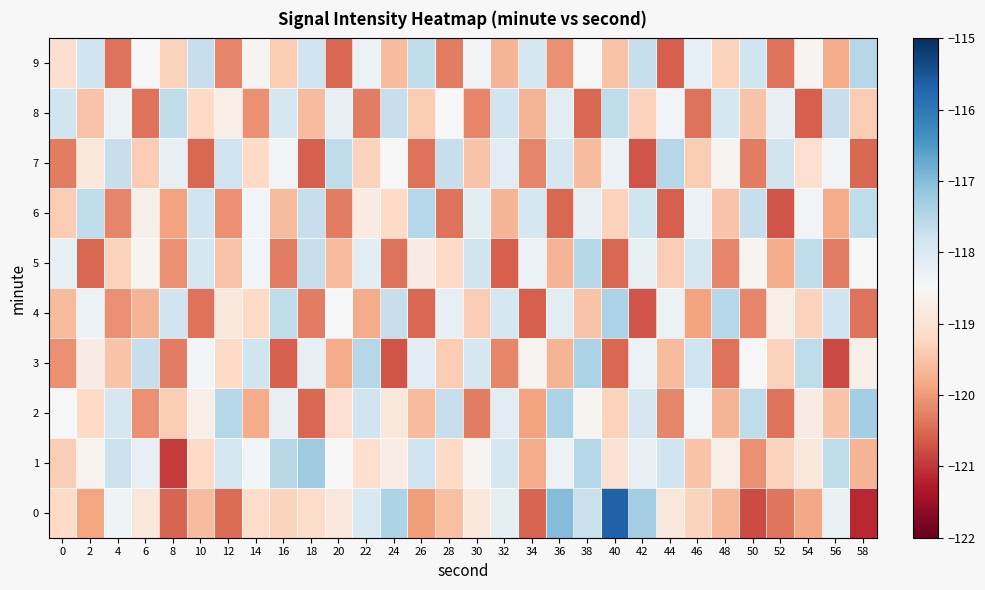

Which category has the highest value across all series?

40